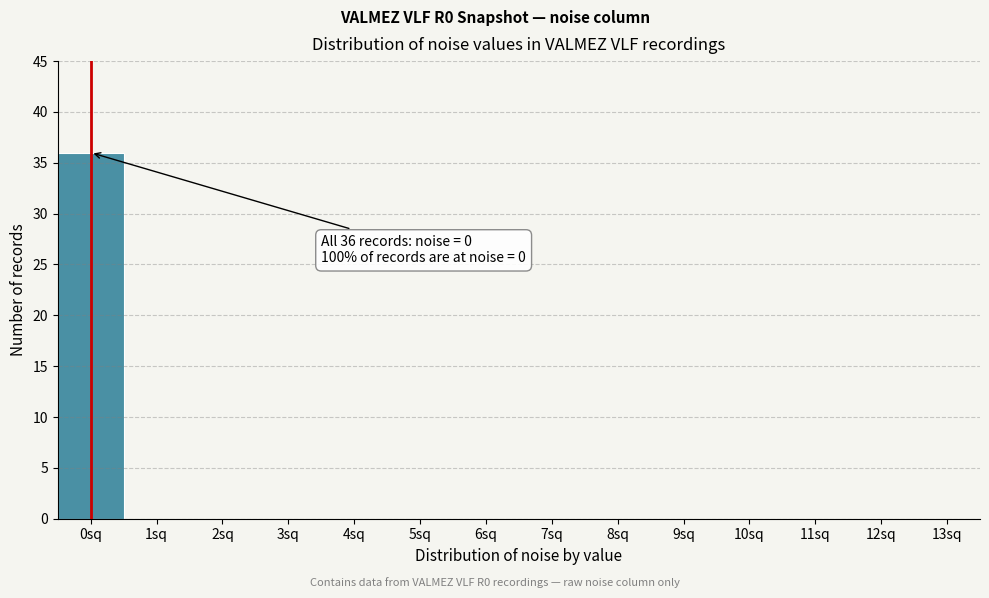

Reading left to right, transcribe all the data shown in this chart.

0sq=36	1sq=0	2sq=0	3sq=0	4sq=0	5sq=0	6sq=0	7sq=0	8sq=0	9sq=0	10sq=0	11sq=0	12sq=0	13sq=0